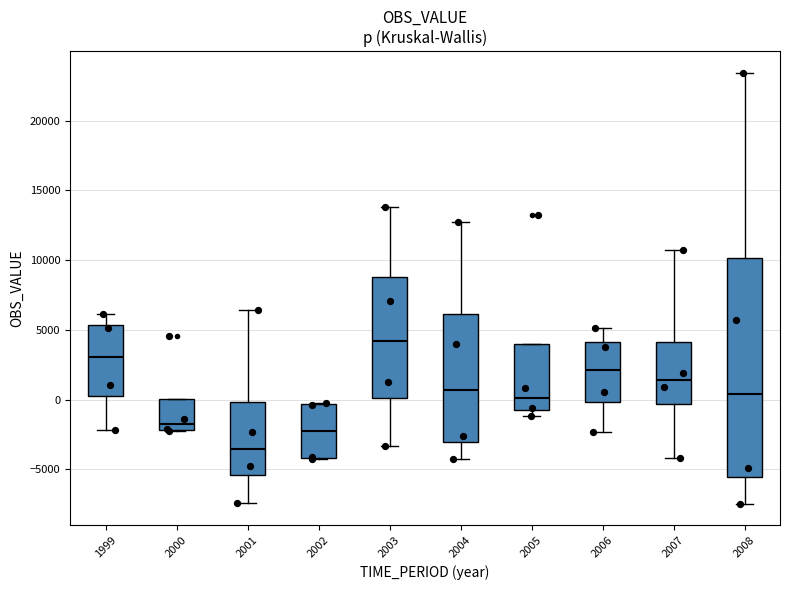

Reading left to right, read every box against the y-axis: the position of its median line, the range the box covers, and the ends of its whiskers. The values are not printed on the chart, so give them approximately, as read against the axis.

1999: median 3000, box 0 to 5500, whiskers -2000 to 6000
2000: median -2000 (just above the box's lower edge), box -2000 to 0, whiskers -2500 to 0
2001: median -3500, box -5500 to 0, whiskers -7500 to 6500
2002: median -2500, box -4000 to -500, whiskers -4000 to 0
2003: median 4000, box 0 to 9000, whiskers -3500 to 14000
2004: median 500, box -3000 to 6000, whiskers -4000 to 12500
2005: median 0, box -1000 to 4000, whiskers -1000 (just below the box's lower edge) to 4000
2006: median 2000, box 0 to 4000, whiskers -2500 to 5000
2007: median 1500, box -500 to 4000, whiskers -4000 to 10500
2008: median 500, box -5500 to 10000, whiskers -7500 to 23500